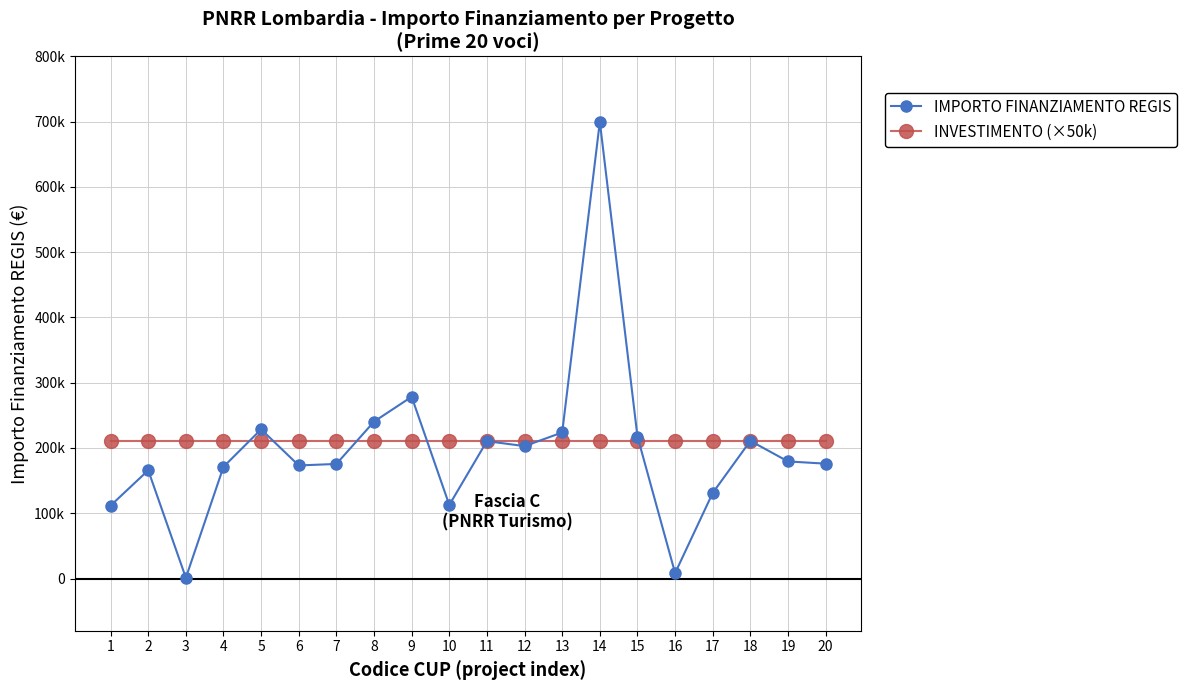

What is the sum of all INVESTIMENTO (×50k) values?

4200000.0